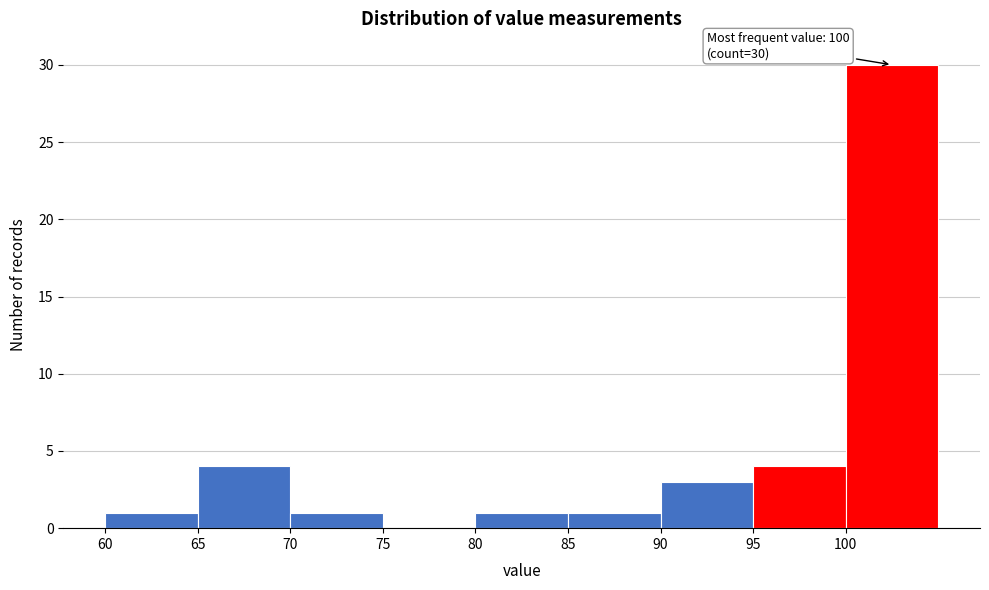

Which range on the x-axis has the tallest bar?

100 to 105